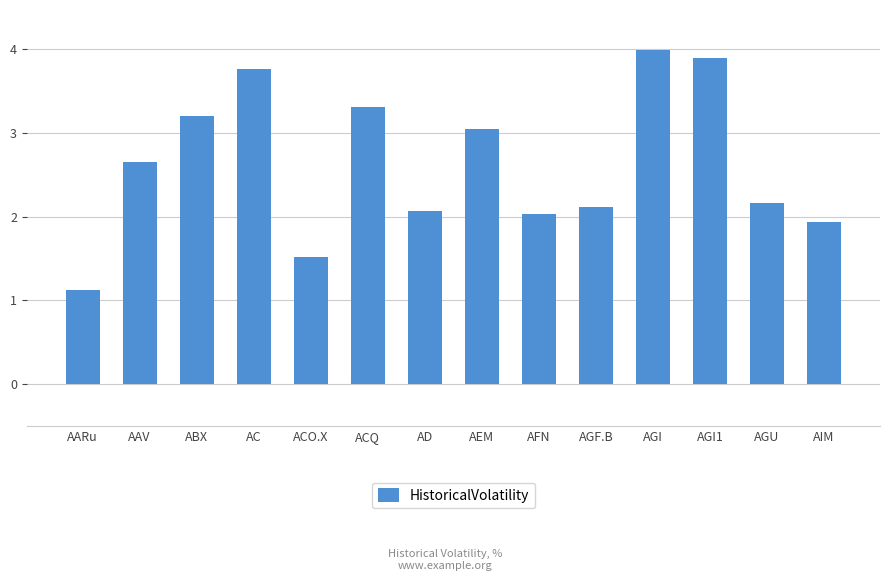

What is the maximum value shown in the chart?

4.0